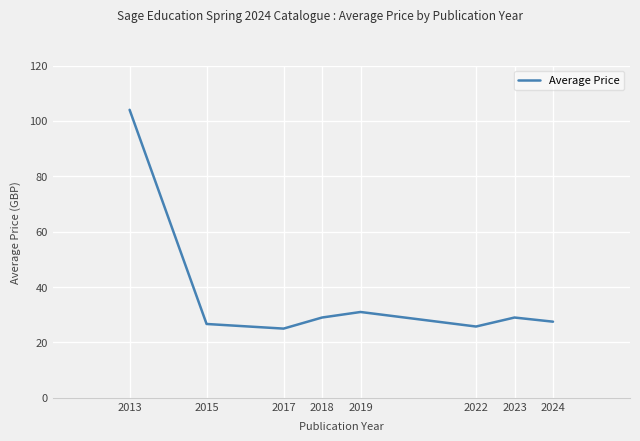

What is the difference between the maximum and minimum values?

79.0